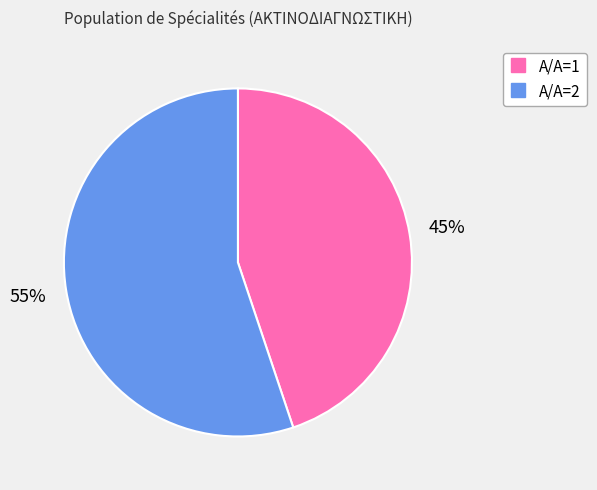

Is there any slice that represents more than half of the pie?

Yes